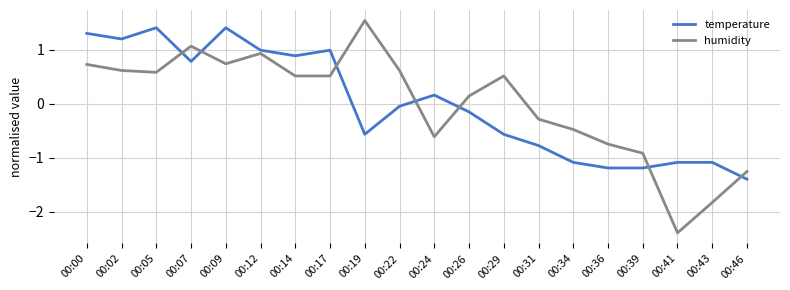

At which label does humidity first exceed 0?

00:00